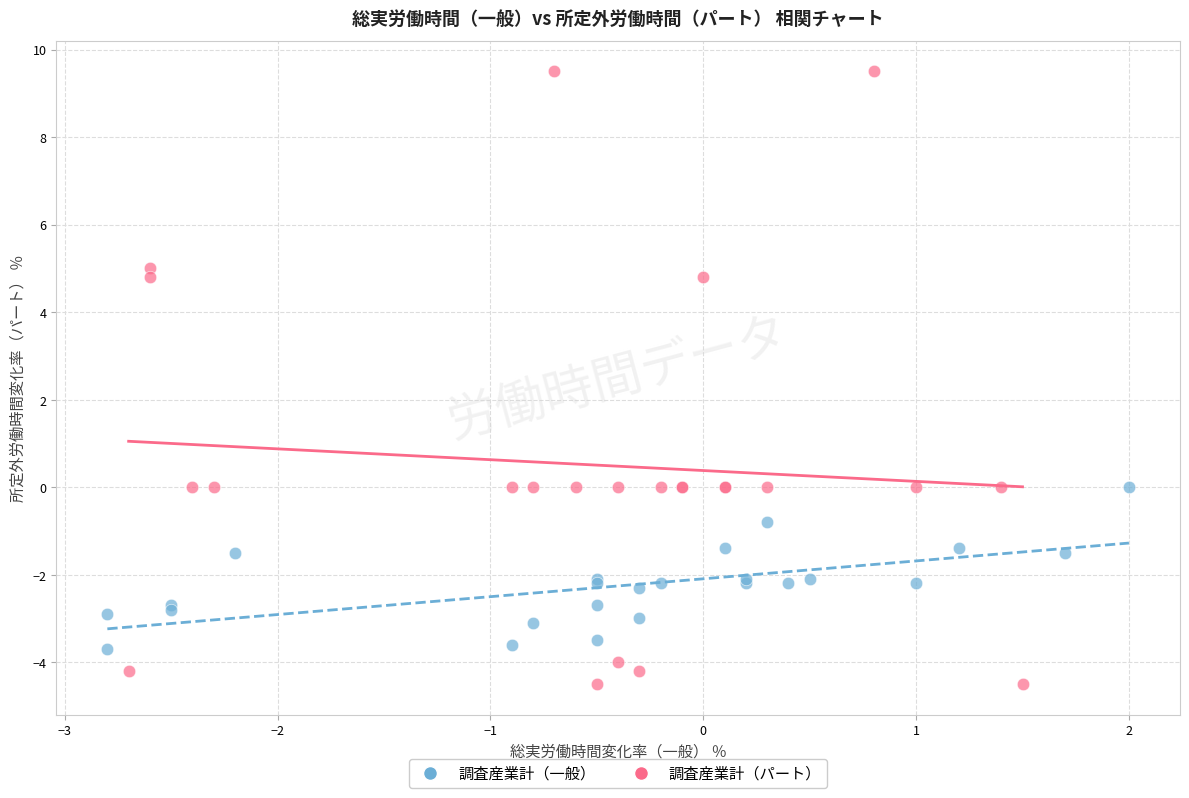

Which series has the widest spread of Y values?

調査産業計（パート）